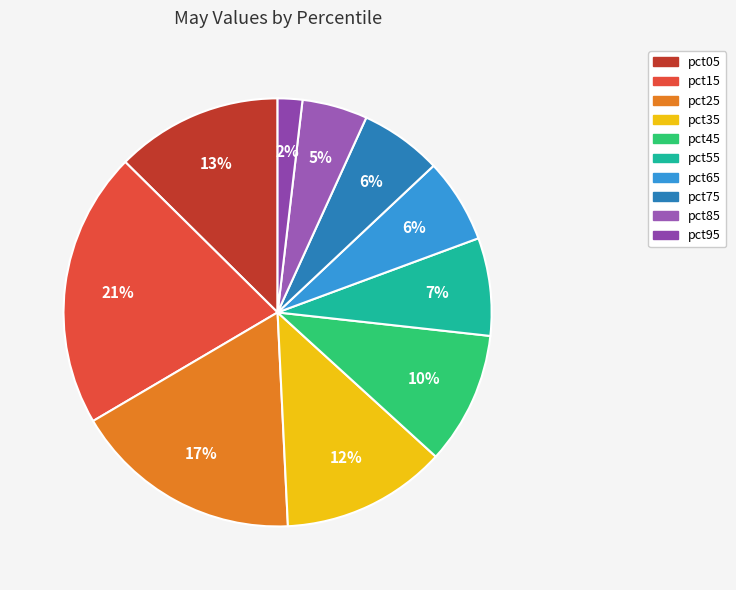

Which slice is the largest?

pct15